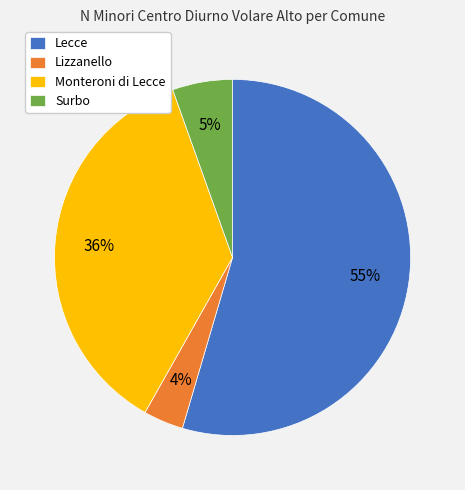

Which slice represents more than half of the pie?

Lecce